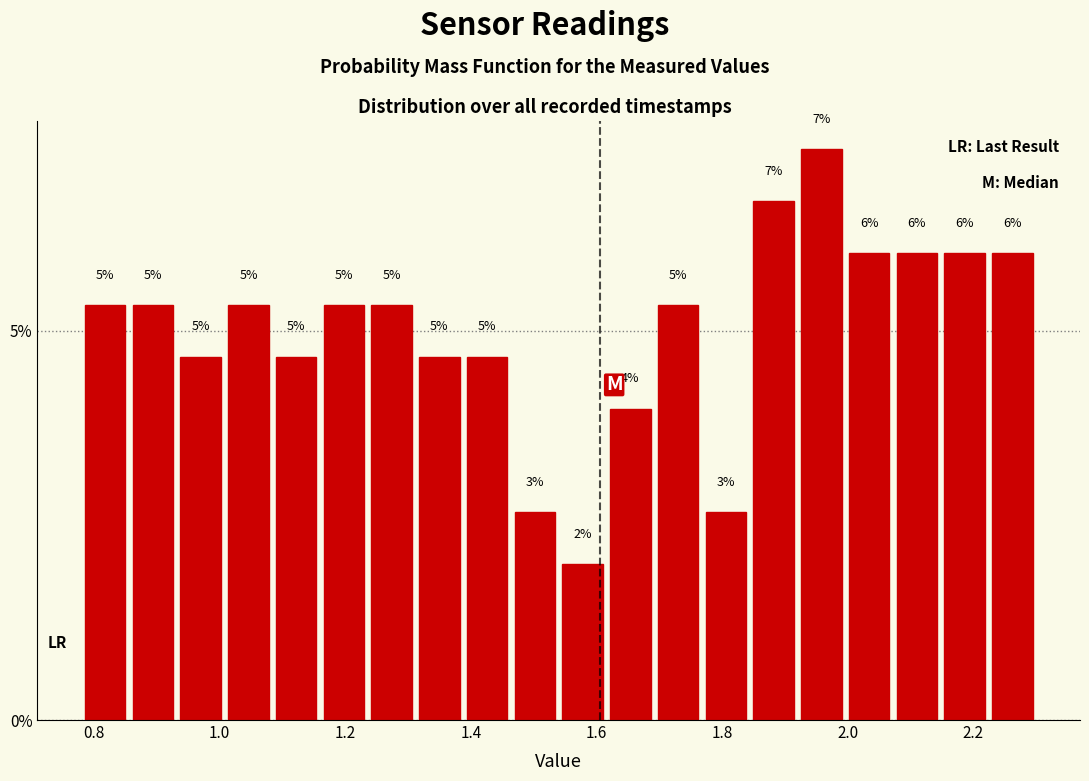

Read against the x-axis, roughly where is the centre of the tallest bar?

1.96